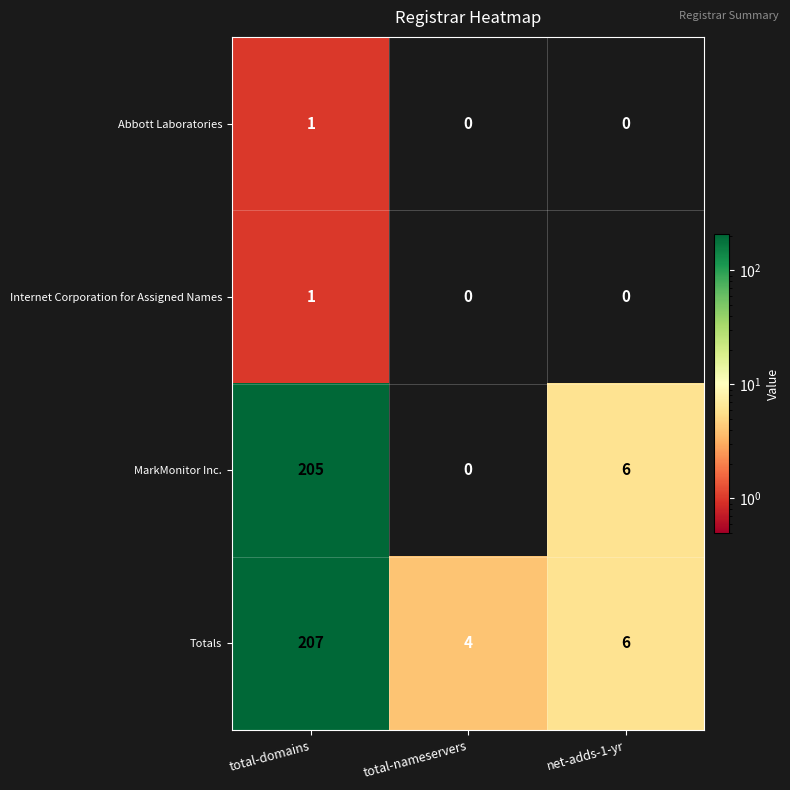

Reading right to left, transcribe all the data shown in this chart.

Abbott Laboratories: net-adds-1-yr=0	total-nameservers=0	total-domains=1
Internet Corporation for Assigned Names: net-adds-1-yr=0	total-nameservers=0	total-domains=1
MarkMonitor Inc.: net-adds-1-yr=6	total-nameservers=0	total-domains=205
Totals: net-adds-1-yr=6	total-nameservers=4	total-domains=207